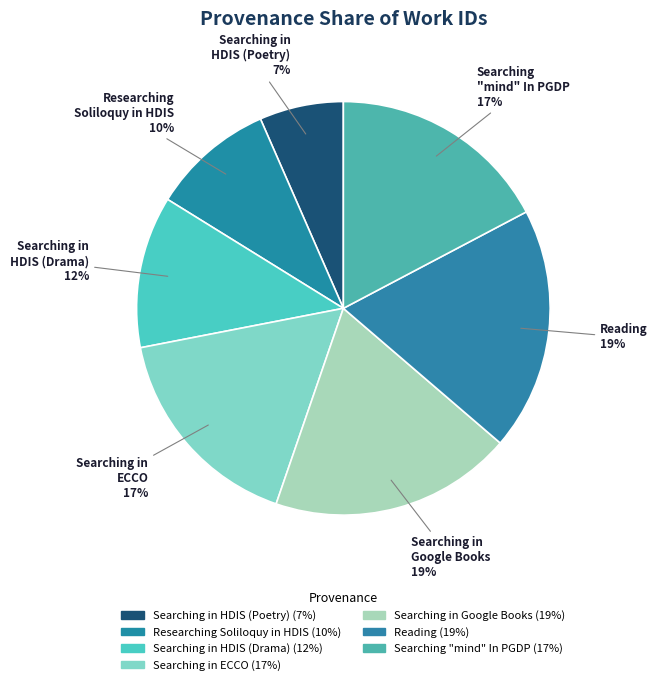

Is it true that Researching Soliloquy in HDIS is 19% of the pie?

False